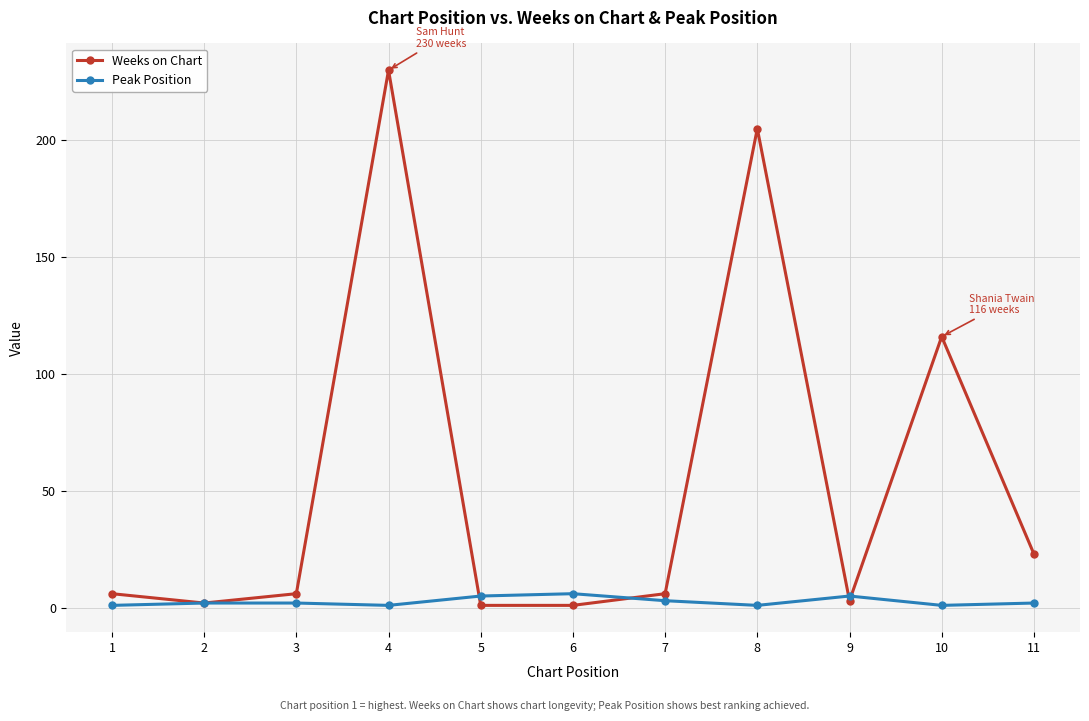

How many series are shown in this chart?

2